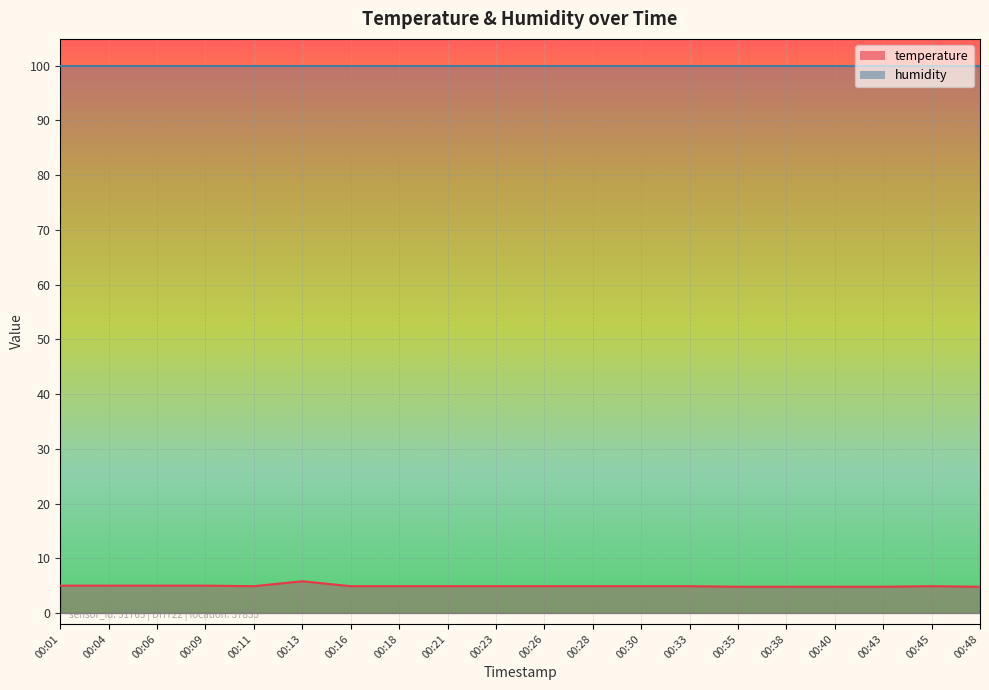

True or false: the data shows 4.9 at 00:18.

True